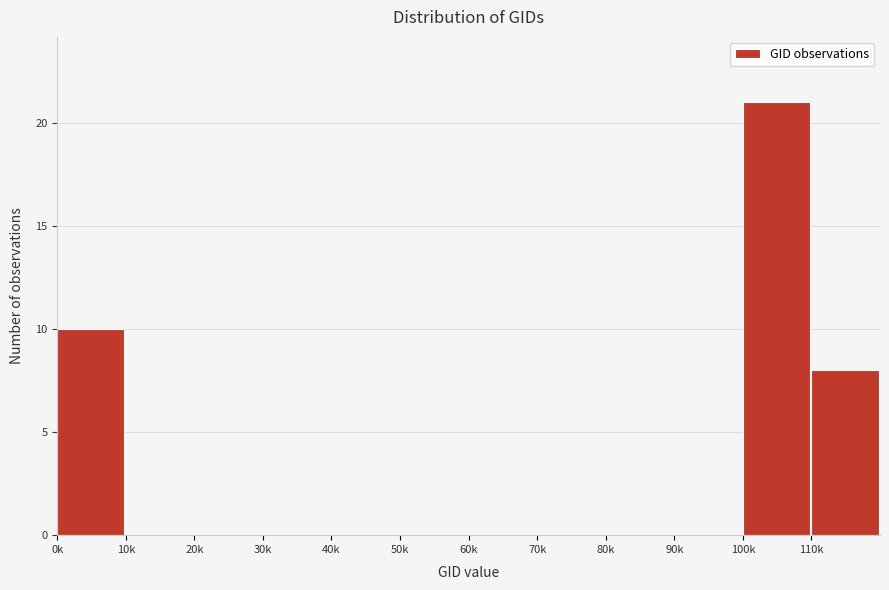

Reading left to right, what are all the values shown in this chart?

0k=10	10k=0	20k=0	30k=0	40k=0	50k=0	60k=0	70k=0	80k=0	90k=0	100k=21	110k=8